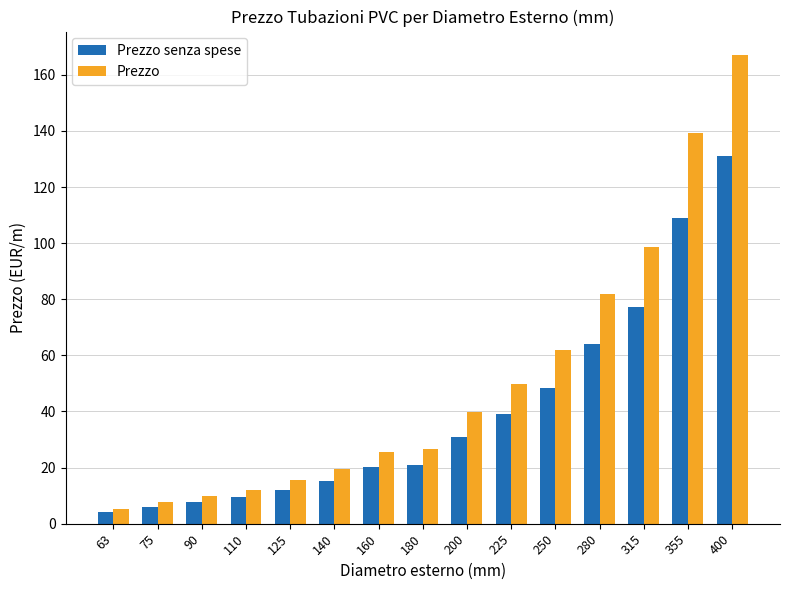

How many groups of bars are there?

15